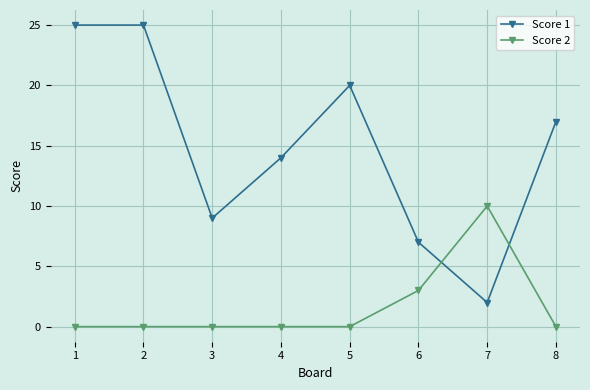

What is the lowest value of the Score 1 series?

2